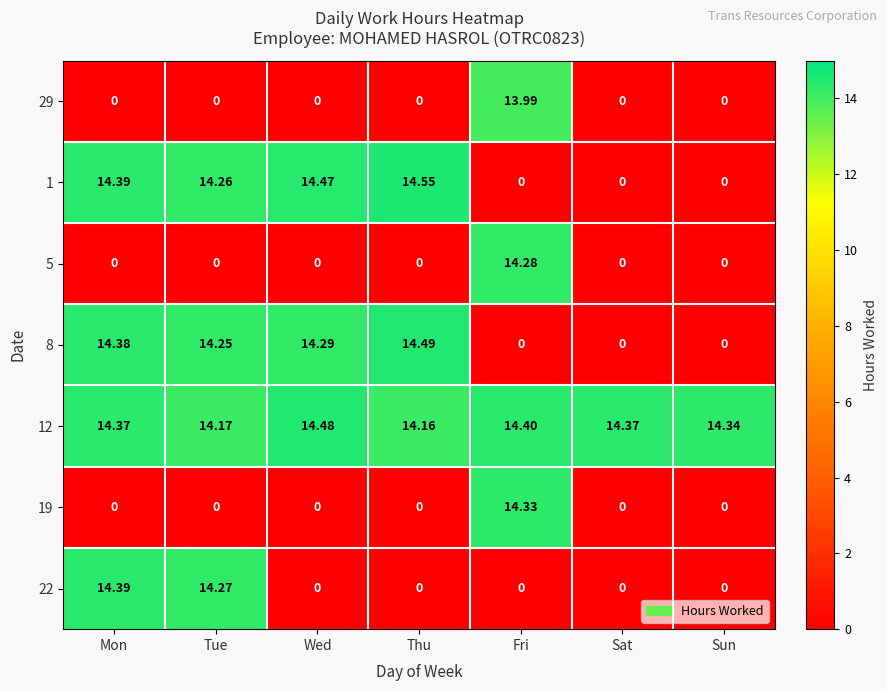

At which label does 1 first exceed 14?

Mon